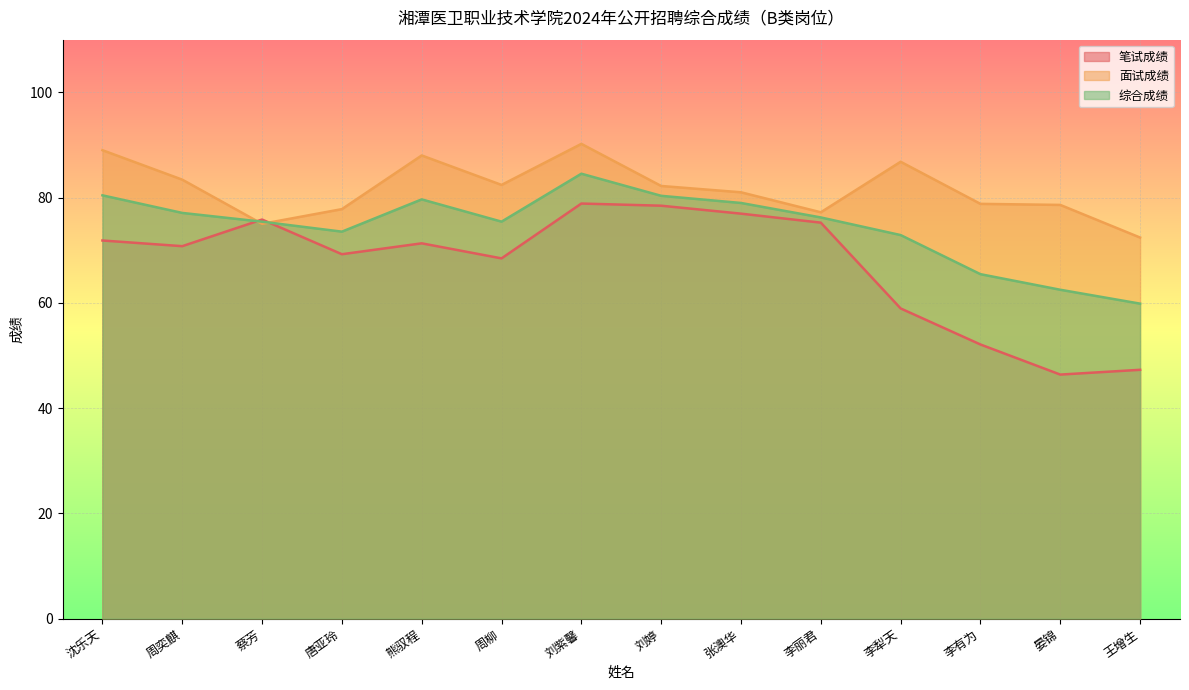

What is the average value of the 面试成绩 series?

81.6